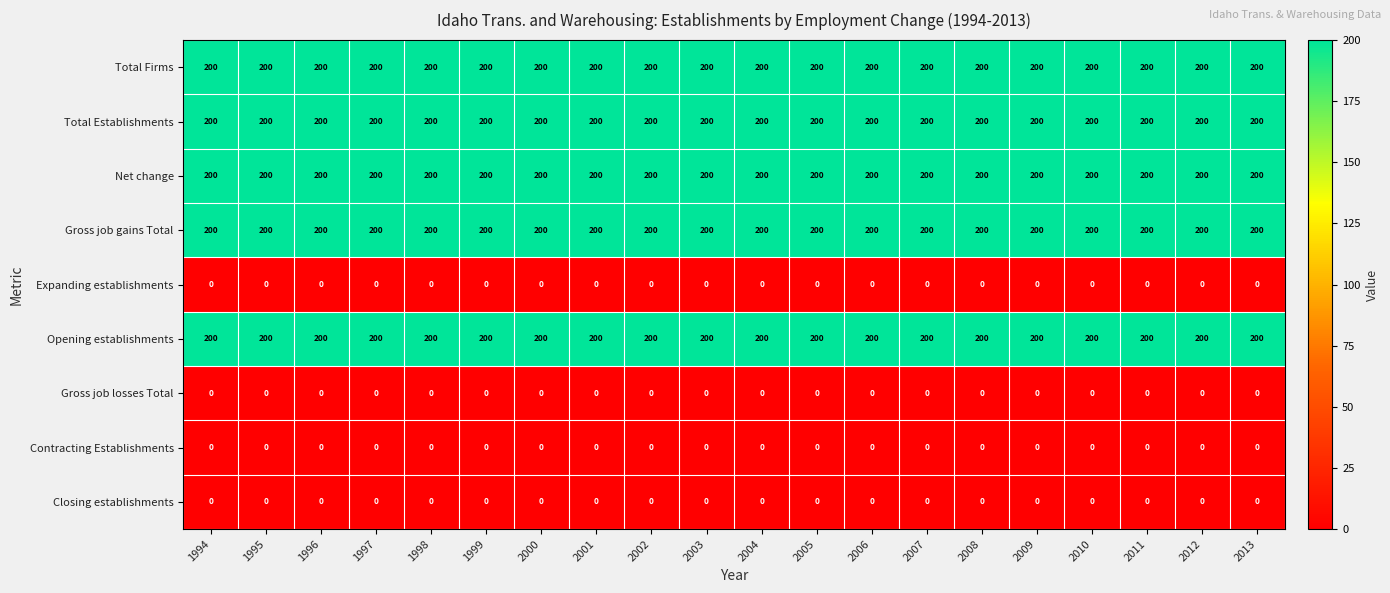

What is the total value across all series at 2009?

1000